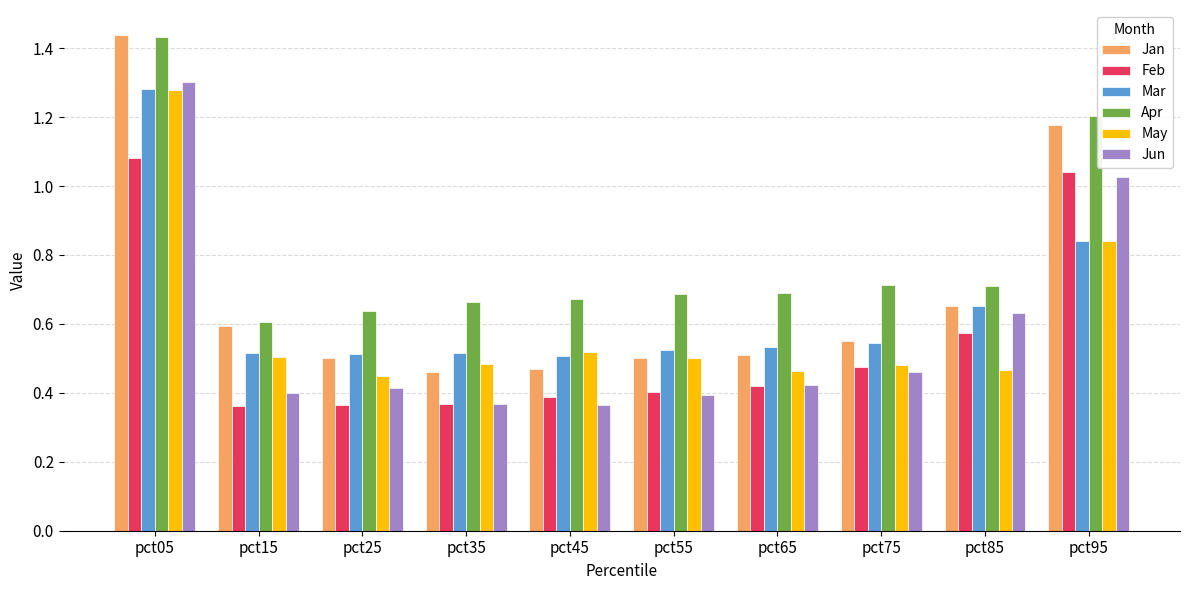

Which series has the widest spread of values?

Jan